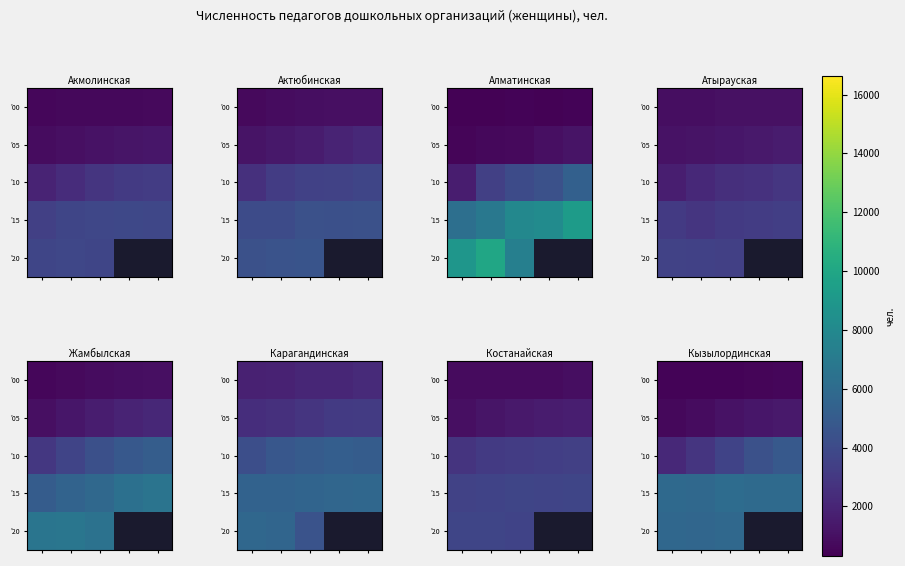

Between 3 and 4, which is larger?

4